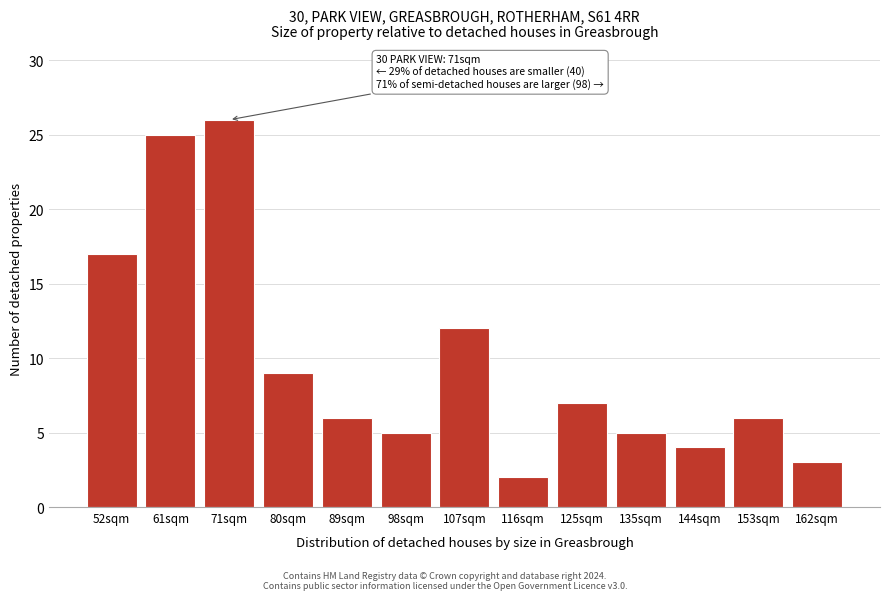

Reading left to right, transcribe all the data shown in this chart.

52sqm=17	61sqm=25	71sqm=26	80sqm=9	89sqm=6	98sqm=5	107sqm=12	116sqm=2	125sqm=7	135sqm=5	144sqm=4	153sqm=6	162sqm=3